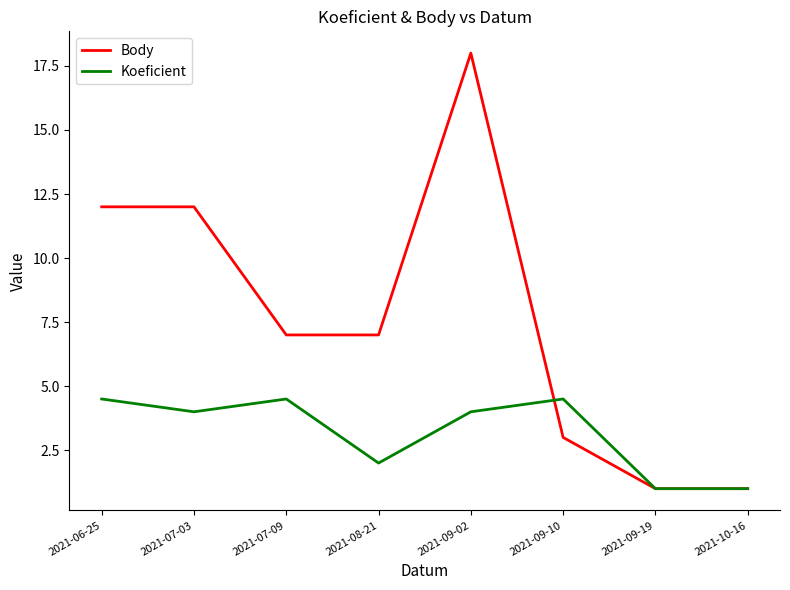

What is the difference between the maximum and second lowest values in the Body series?

17.0